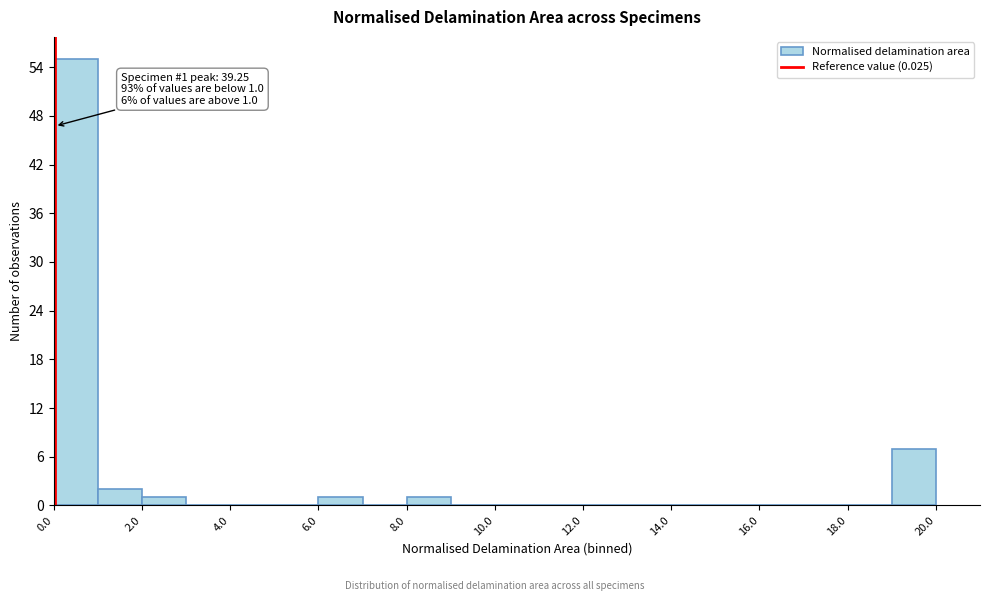

Over which range of the x-axis is the bar tallest?

0 to 1